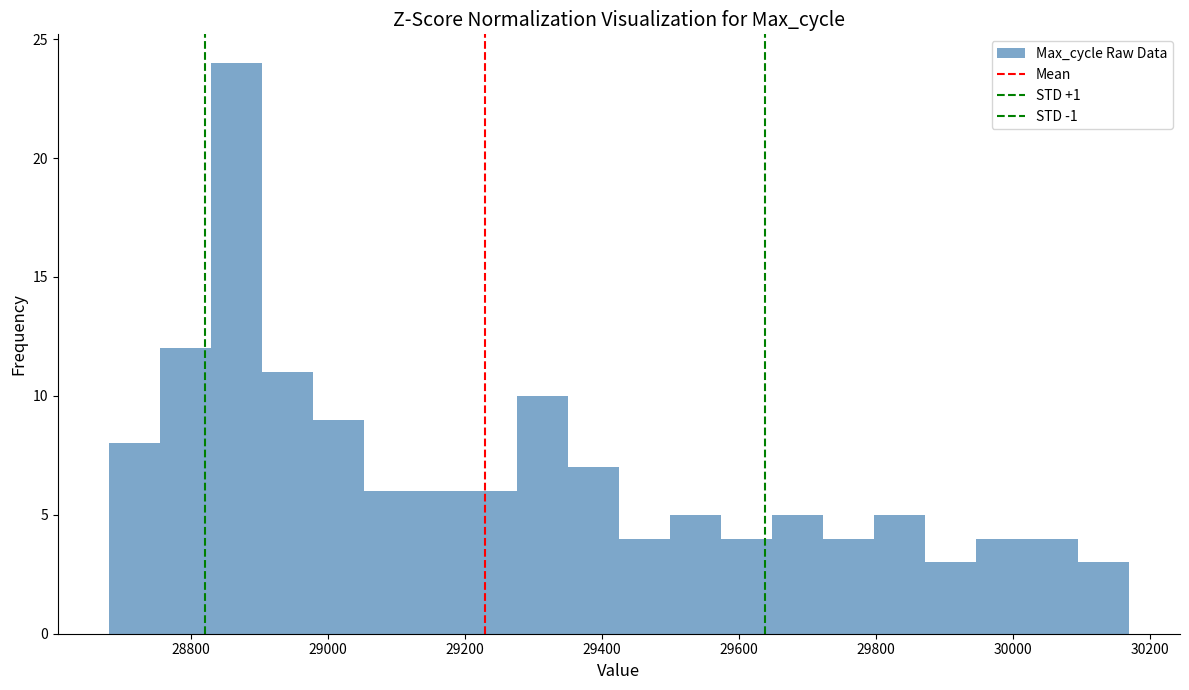

Read against the x-axis, roughly where is the centre of the tallest bar?

28860